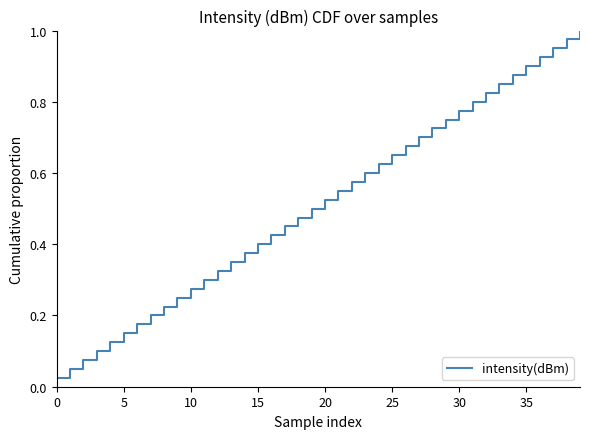

Is it true that the value at 35 is 0.4?

False